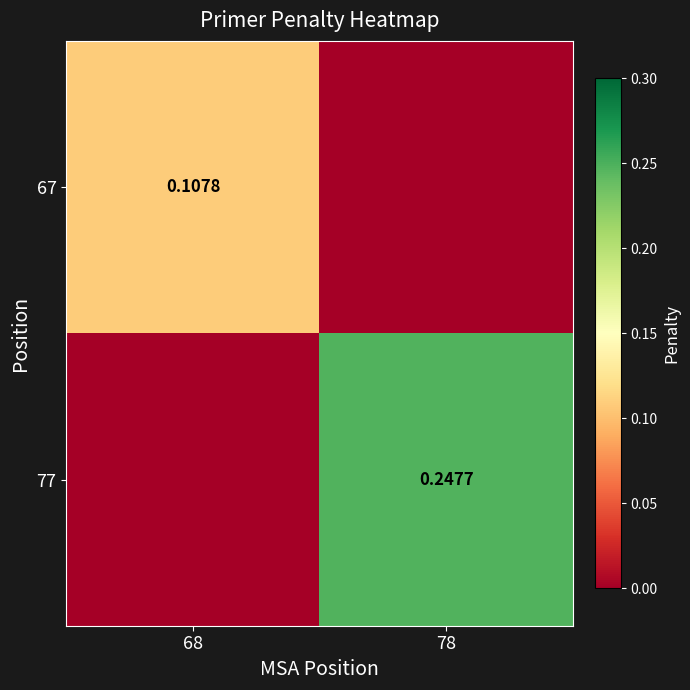

At how many categories does at least one series exceed 0?

2